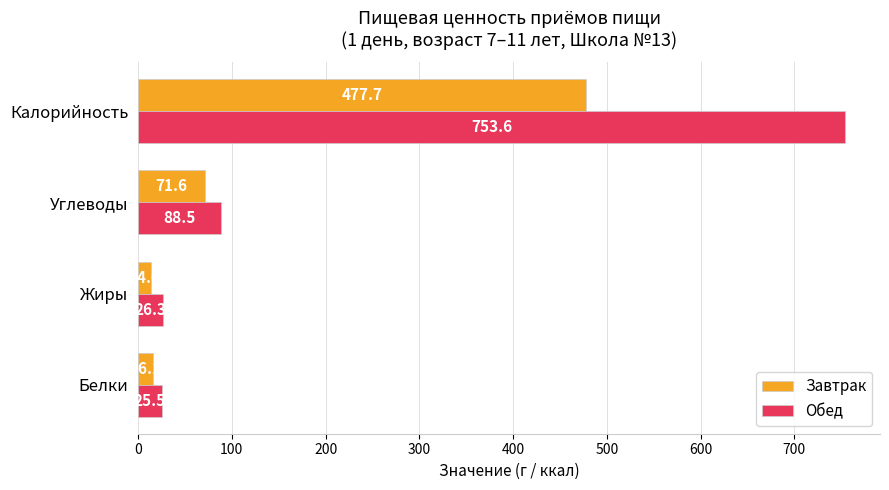

Which series has the widest spread of values?

Обед